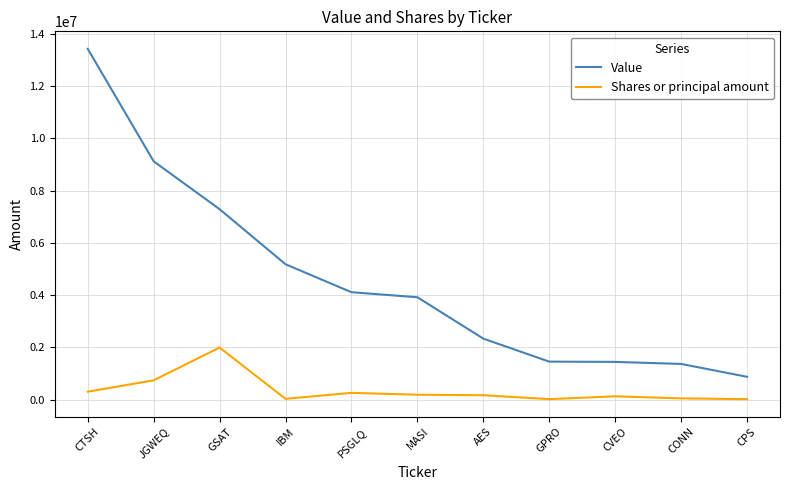

Is the value of Value at GPRO greater than the value of Shares or principal amount at CONN?

Yes